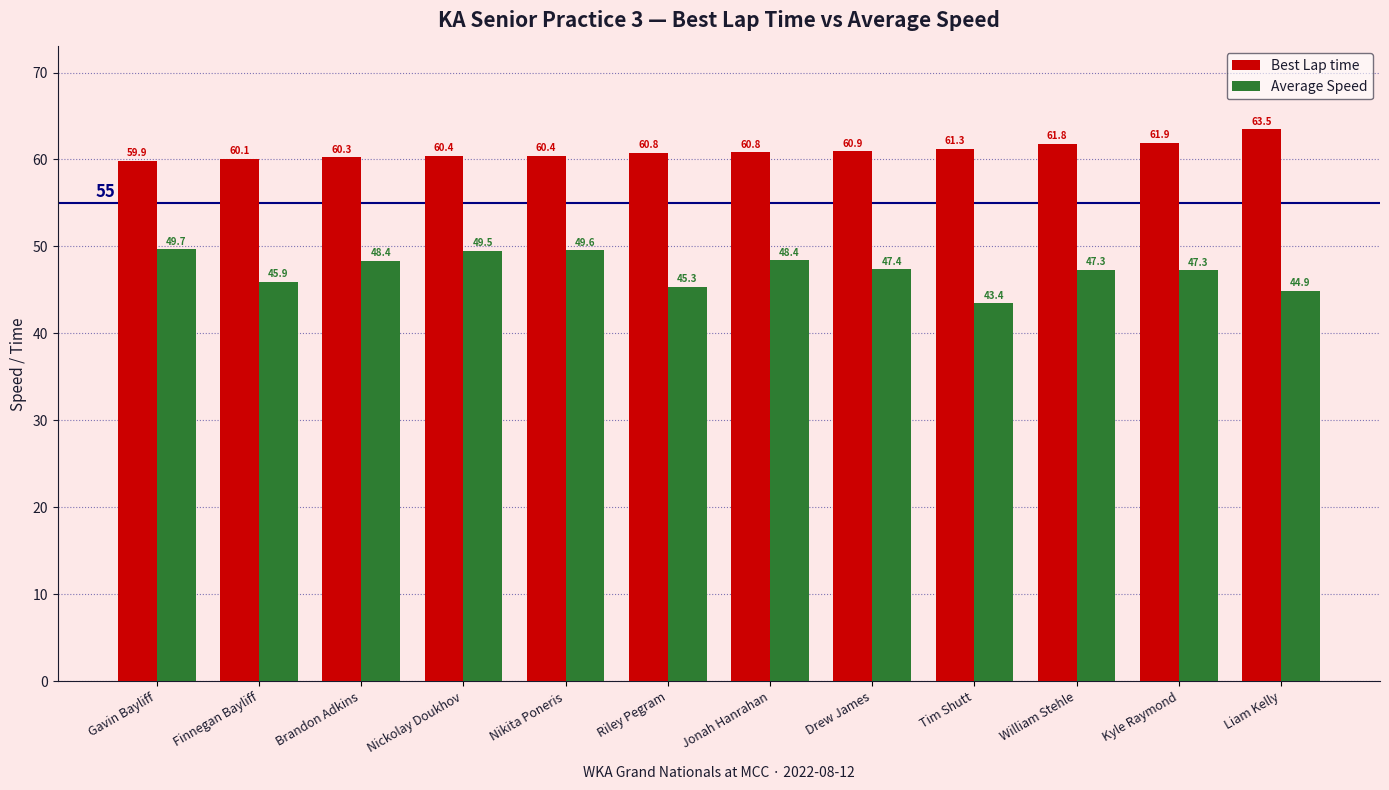

What is the total value across all series at Riley Pegram?

106.1